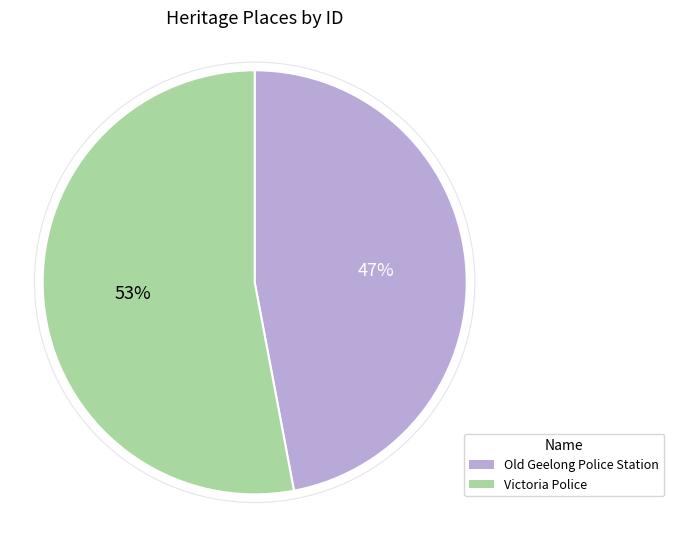

What is the largest slice in the pie chart?

Victoria Police